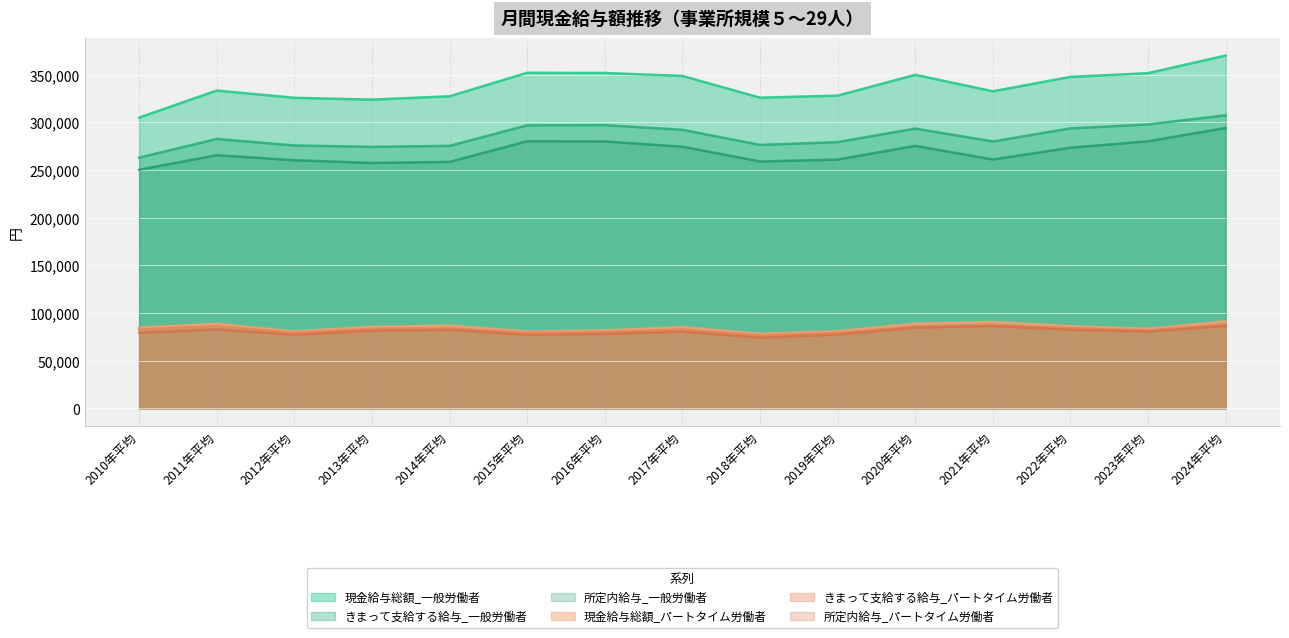

Reading left to right, what are all the values shown in this chart?

現金給与総額_一般労働者: 2010年平均=304858	2011年平均=333190	2012年平均=325575	2013年平均=323674	2014年平均=327158	2015年平均=351799	2016年平均=351605	2017年平均=348505	2018年平均=325706	2019年平均=327882	2020年平均=349661	2021年平均=332420	2022年平均=347487	2023年平均=351413	2024年平均=369889
きまって支給する給与_一般労働者: 2010年平均=262870	2011年平均=282409	2012年平均=275620	2013年平均=274148	2014年平均=275202	2015年平均=296699	2016年平均=296942	2017年平均=292048	2018年平均=276182	2019年平均=279120	2020年平均=293319	2021年平均=279815	2022年平均=293525	2023年平均=297650	2024年平均=307237
所定内給与_一般労働者: 2010年平均=250180	2011年平均=265468	2012年平均=260121	2013年平均=257305	2014年平均=258386	2015年平均=280055	2016年平均=279836	2017年平均=274326	2018年平均=258841	2019年平均=260819	2020年平均=275199	2021年平均=260917	2022年平均=273245	2023年平均=280007	2024年平均=293974
現金給与総額_パートタイム労働者: 2010年平均=84606	2011年平均=88609	2012年平均=80562	2013年平均=85459	2014年平均=86724	2015年平均=80486	2016年平均=81740	2017年平均=85047	2018年平均=78167	2019年平均=80786	2020年平均=88753	2021年平均=90565	2022年平均=86125	2023年平均=83368	2024年平均=91179
きまって支給する給与_パートタイム労働者: 2010年平均=82595	2011年平均=86015	2012年平均=79246	2013年平均=83314	2014年平均=83878	2015年平均=79195	2016年平均=79908	2017年平均=82673	2018年平均=76476	2019年平均=79093	2020年平均=85747	2021年平均=87353	2022年平均=84072	2023年平均=81778	2024年平均=87909
所定内給与_パートタイム労働者: 2010年平均=79264	2011年平均=82834	2012年平均=77175	2013年平均=81407	2014年平均=82390	2015年平均=77011	2016年平均=77982	2017年平均=80481	2018年平均=74092	2019年平均=77350	2020年平均=84690	2021年平均=86268	2022年平均=82501	2023年平均=80599	2024年平均=86400